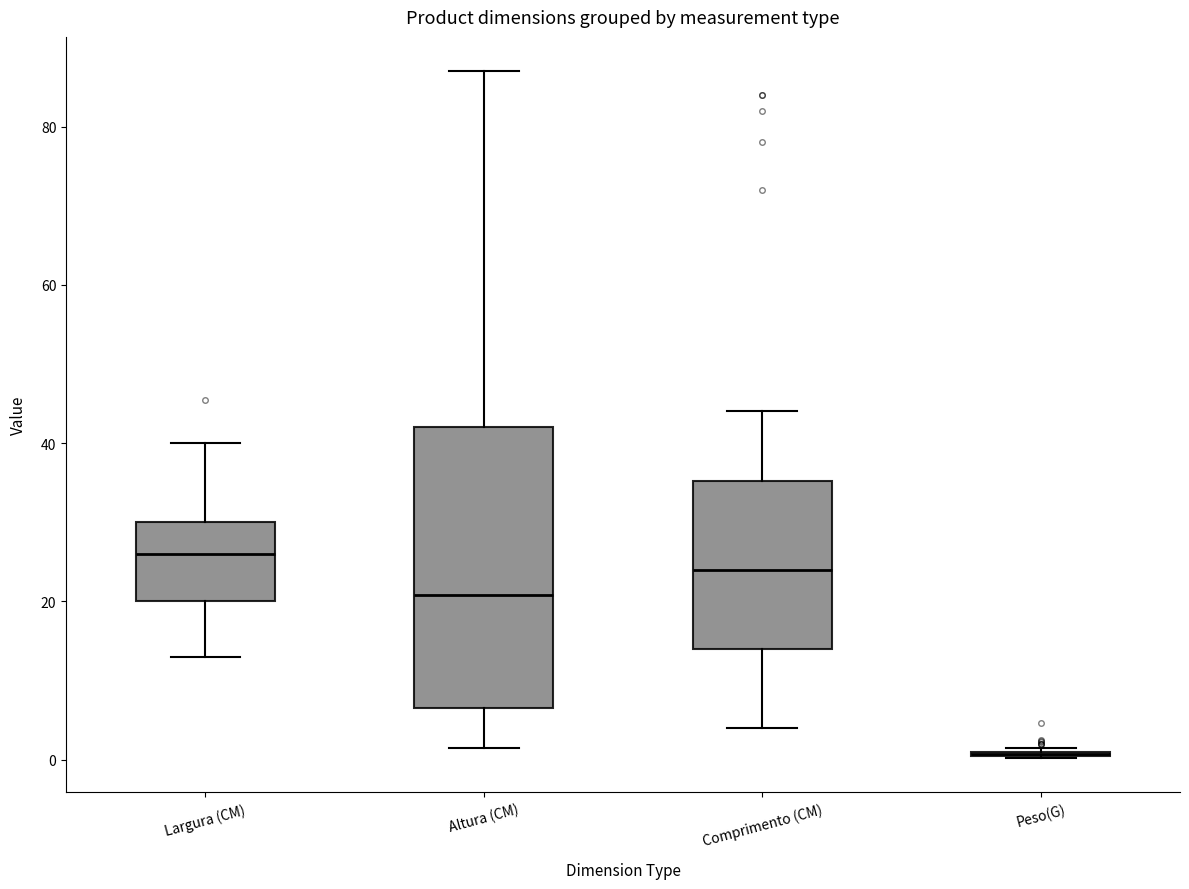

Reading left to right, transcribe this box plot: for each box, give where its median line is, the range the box spans, and where its two whiskers end, as read against the y-axis. The values are not printed on the chart, so give them approximately, as read against the axis.

Largura (CM): median 26, box 20 to 30, whiskers 14 to 40
Altura (CM): median 20, box 6 to 42, whiskers 2 to 88
Comprimento (CM): median 24, box 14 to 36, whiskers 4 to 44
Peso(G): box collapsed to a line at 0, whiskers 0 to 2